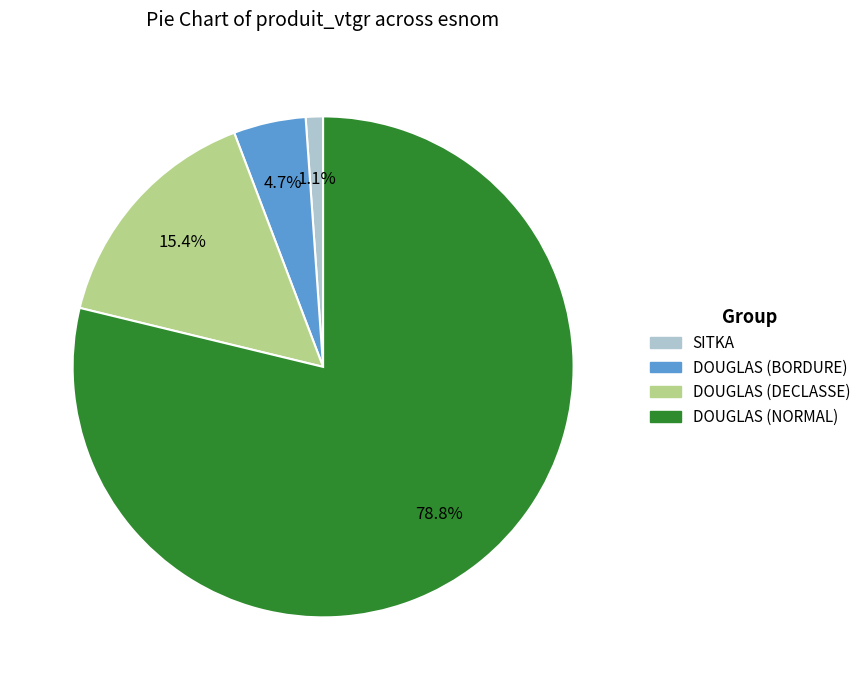

True or false: DOUGLAS (BORDURE) accounts for 10% of the total.

False